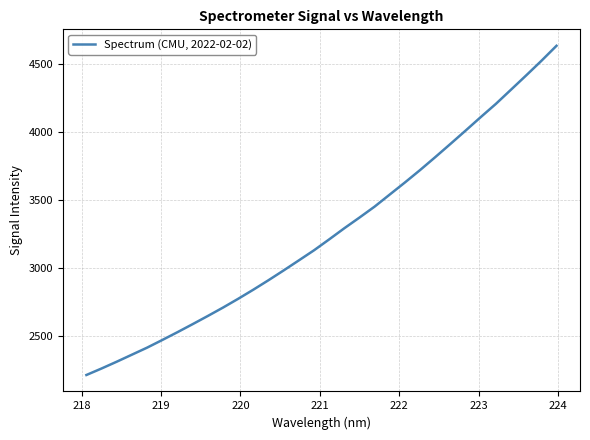

True or false: the data has more than 1 interior local peaks.

False